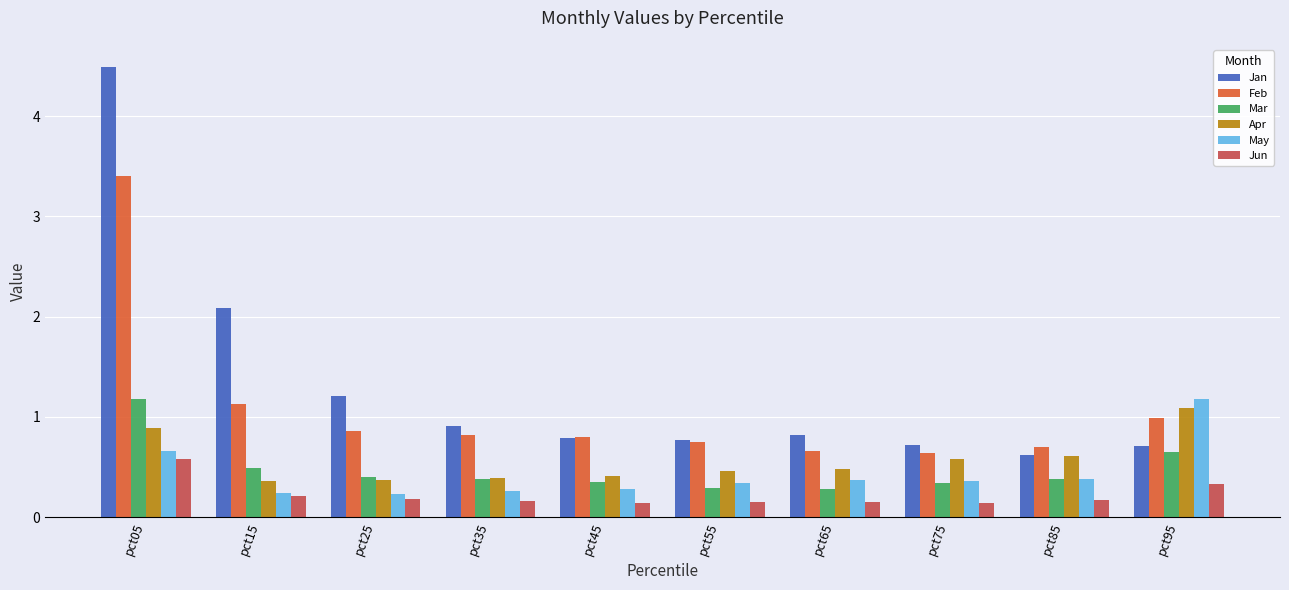

How many Mar values are between 0 and 1?

9